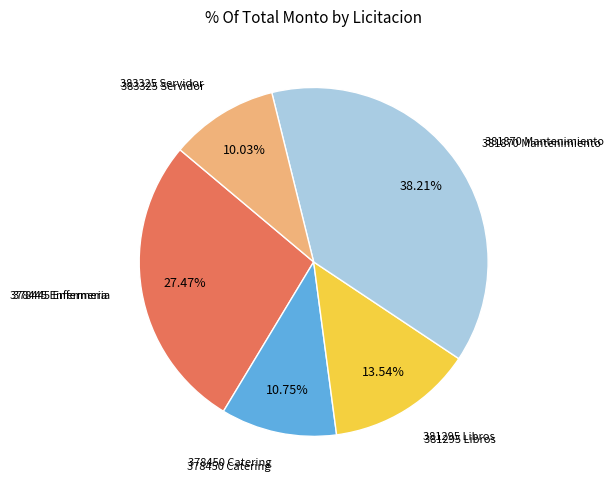

To the nearest percent, what is the difference between the 378450 Catering and 383325 Servidor slice percentages?

1%